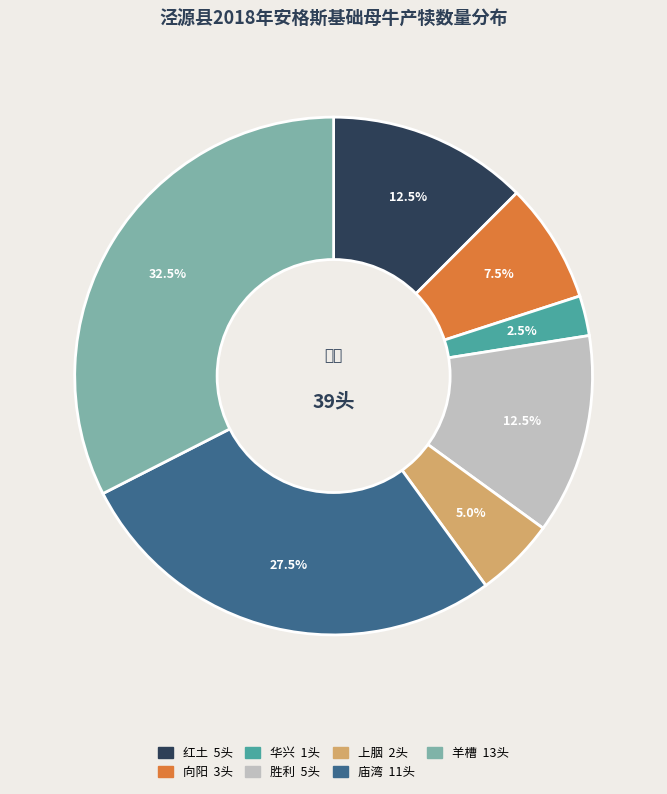

The 胜利 slice represents 24% of the pie. True or false?

False